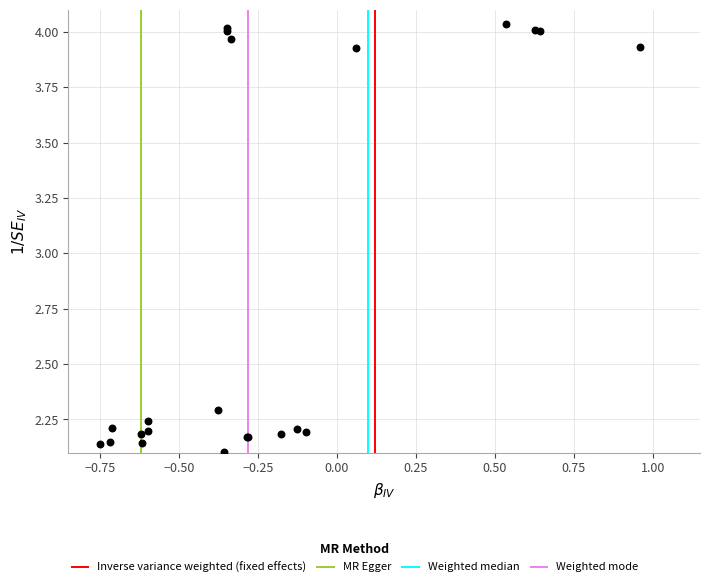

What Y value in the scatter plot is closest to 3?

2.3